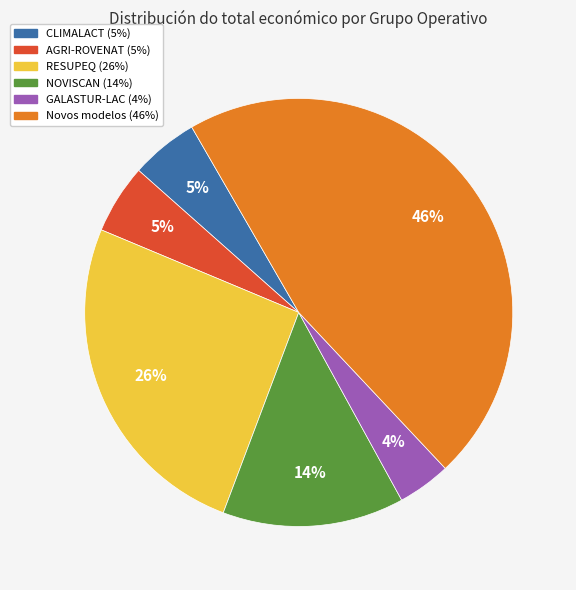

What is the ratio of the value at CLIMALACT to the value at AGRI-ROVENAT?

1.0